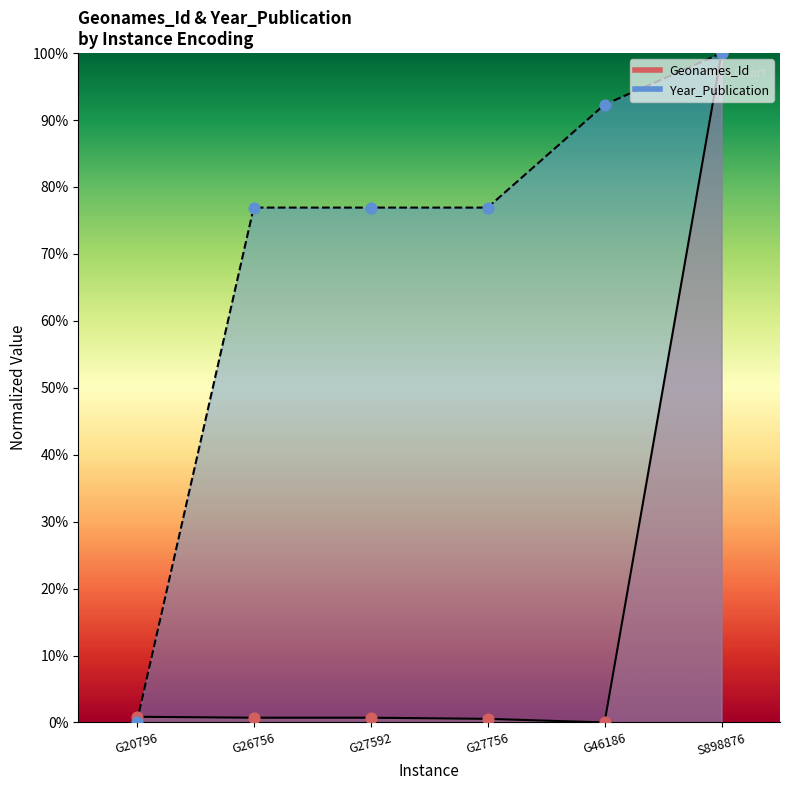

Which series has the widest spread of Y values?

Geonames_Id